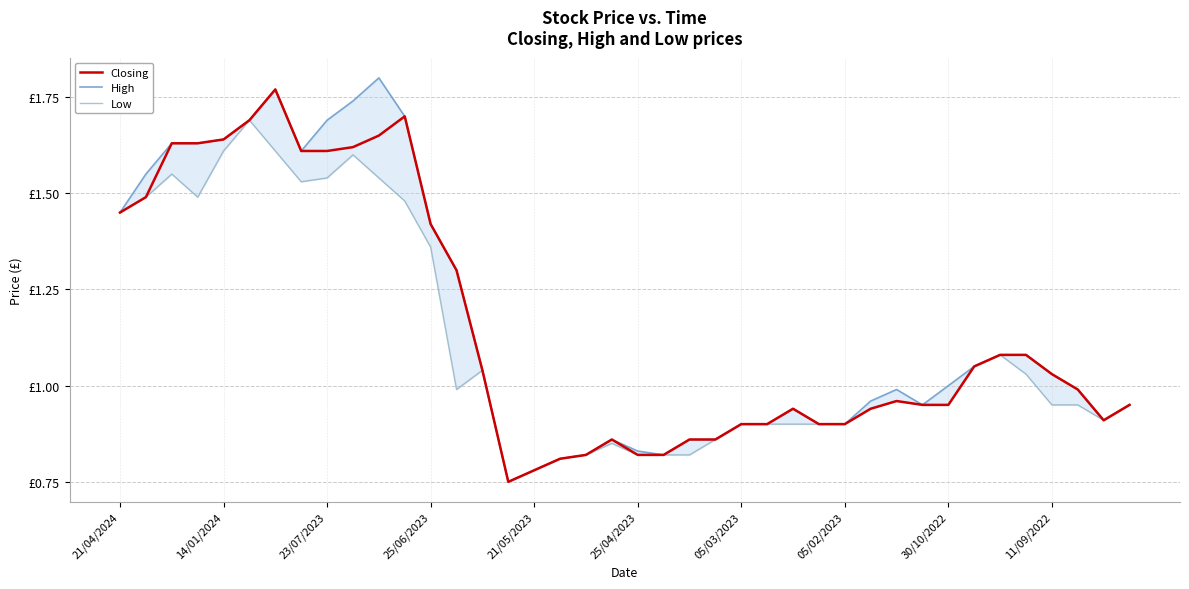

Reading left to right, extract all data points from this chart.

Closing: 1.4	1.5	1.6	1.6	1.6	1.7	1.8	1.6	1.6	1.6	1.6	1.7	1.4	1.3	1.0	0.8	0.8	0.8	0.8	0.9	0.8	0.8	0.9	0.9	0.9	0.9	0.9	0.9	0.9	0.9	1.0	0.9	0.9	1.1	1.1	1.1	1.0	1.0	0.9	0.9
High: 1.4	1.6	1.6	1.6	1.6	1.7	1.8	1.6	1.7	1.7	1.8	1.7	1.4	1.3	1.0	0.8	0.8	0.8	0.8	0.9	0.8	0.8	0.9	0.9	0.9	0.9	0.9	0.9	0.9	1.0	1.0	0.9	1.0	1.1	1.1	1.1	1.0	1.0	0.9	0.9
Low: 1.4	1.5	1.6	1.5	1.6	1.7	1.6	1.5	1.5	1.6	1.5	1.5	1.4	1.0	1.0	0.8	0.8	0.8	0.8	0.8	0.8	0.8	0.8	0.9	0.9	0.9	0.9	0.9	0.9	0.9	1.0	0.9	0.9	1.1	1.1	1.0	0.9	0.9	0.9	0.9